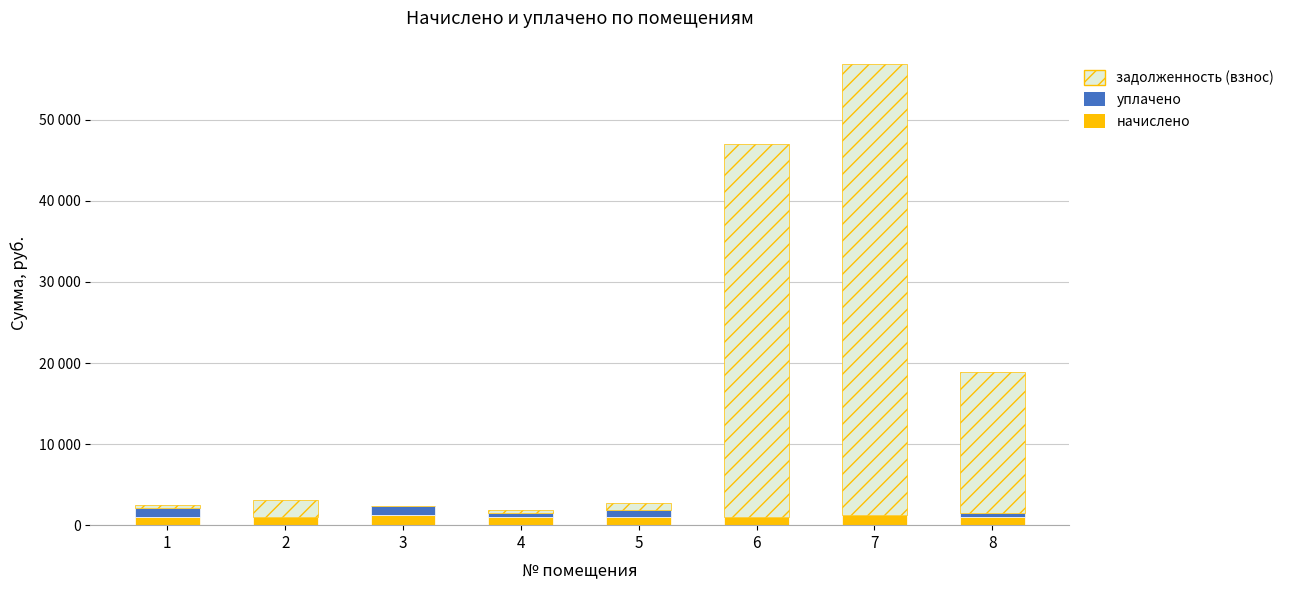

True or false: начислено has a value of 1235.3 at 7.

True